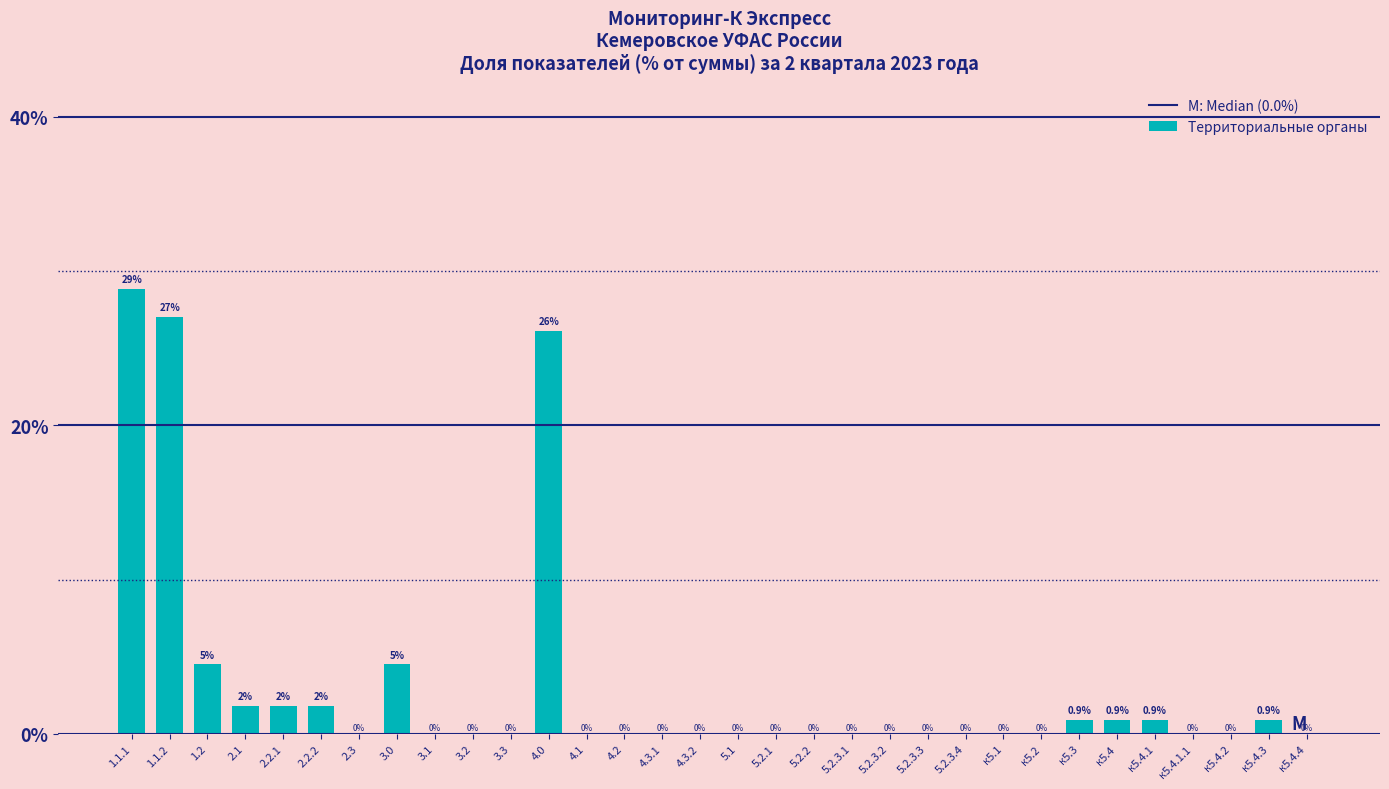

Reading left to right, extract all data points from this chart.

1.1.1=28.8	1.1.2=27.0	1.2=4.5	2.1=1.8	2.2.1=1.8	2.2.2=1.8	2.3=0.0	3.0=4.5	3.1=0.0	3.2=0.0	3.3=0.0	4.0=26.1	4.1=0.0	4.2=0.0	4.3.1=0.0	4.3.2=0.0	5.1=0.0	5.2.1=0.0	5.2.2=0.0	5.2.3.1=0.0	5.2.3.2=0.0	5.2.3.3=0.0	5.2.3.4=0.0	к5.1=0.0	к5.2=0.0	к5.3=0.9	к5.4=0.9	к5.4.1=0.9	к5.4.1.1=0.0	к5.4.2=0.0	к5.4.3=0.9	к5.4.4=0.0